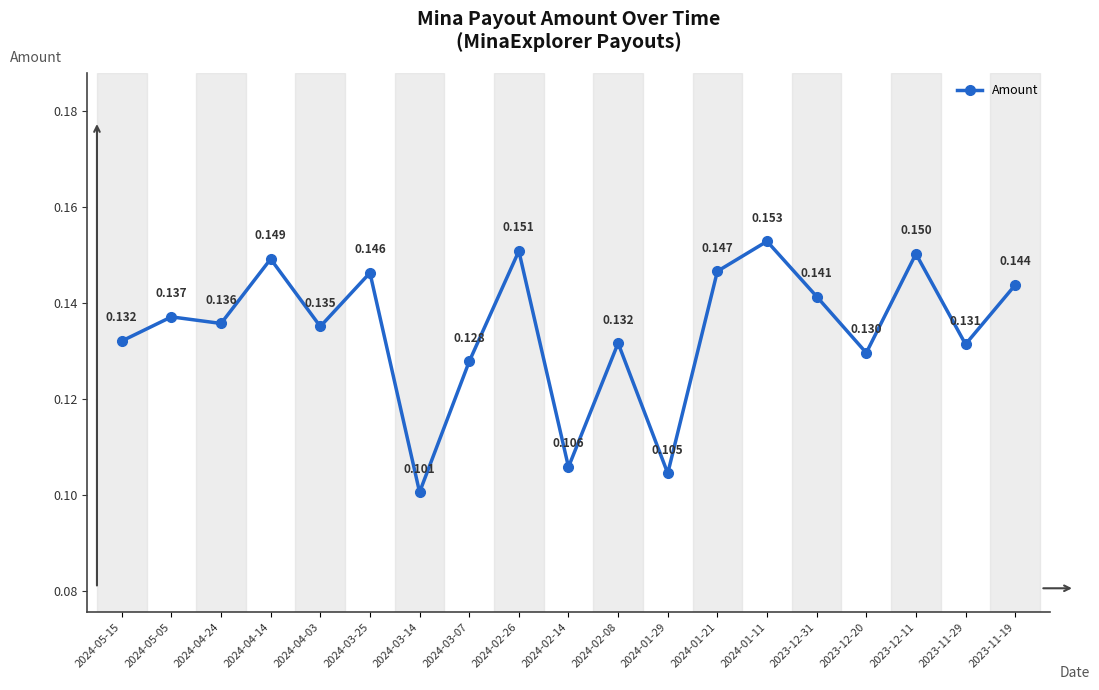

True or false: the data has more than 0 interior local peaks.

True